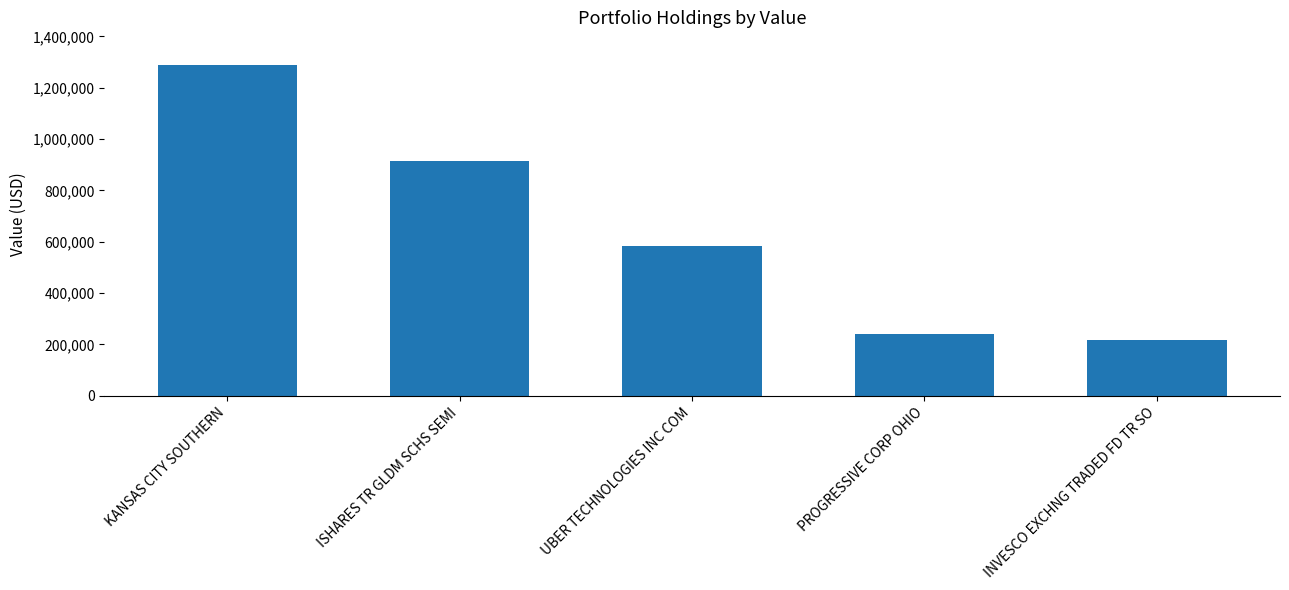

List the labels in order of value, largest first.

KANSAS CITY SOUTHERN, ISHARES TR GLDM SCHS SEMI, UBER TECHNOLOGIES INC COM, PROGRESSIVE CORP OHIO, INVESCO EXCHNG TRADED FD TR SO